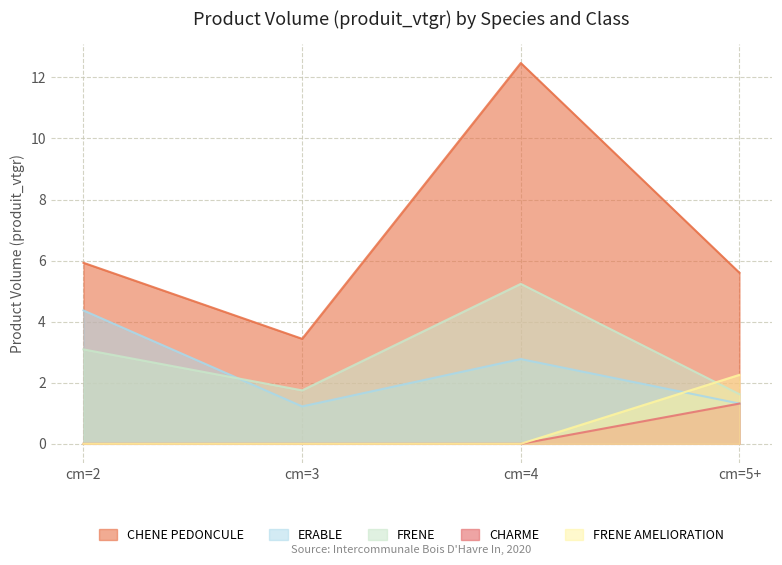

Does the chart have visible grid lines?

Yes